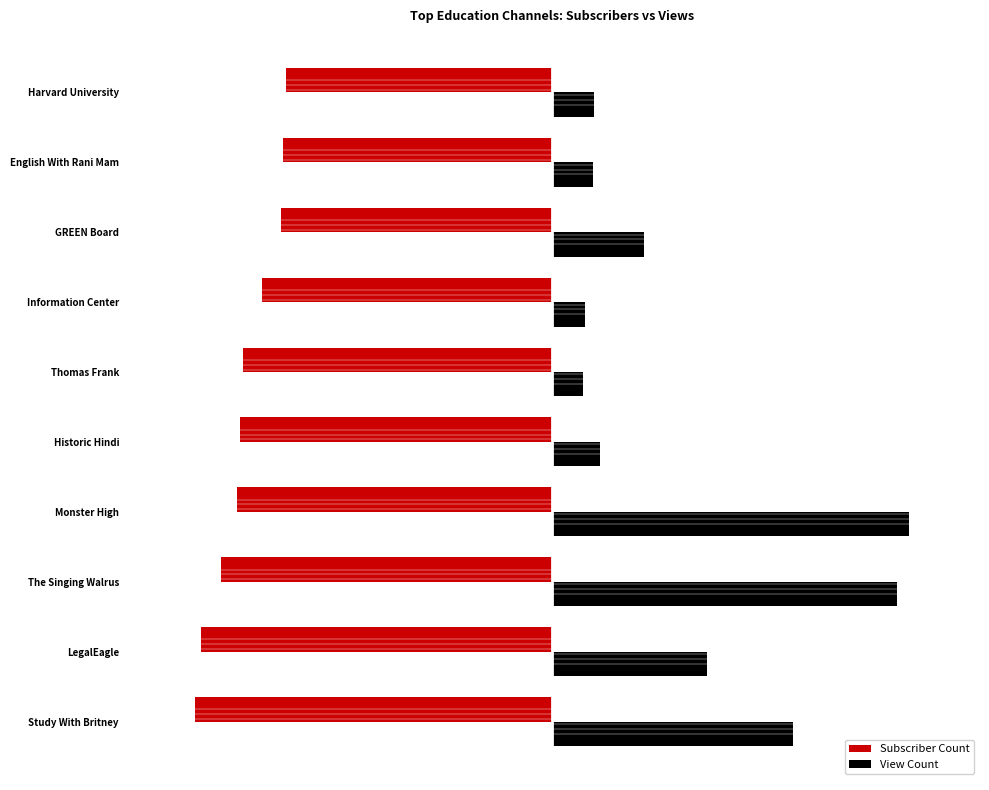

What are all the series names shown in the legend?

Subscriber Count, View Count